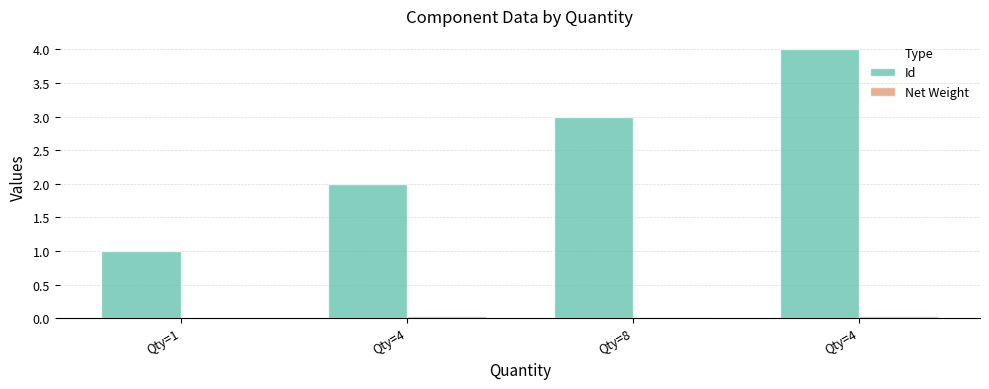

Are the bars grouped side by side (vs. stacked)?

Yes